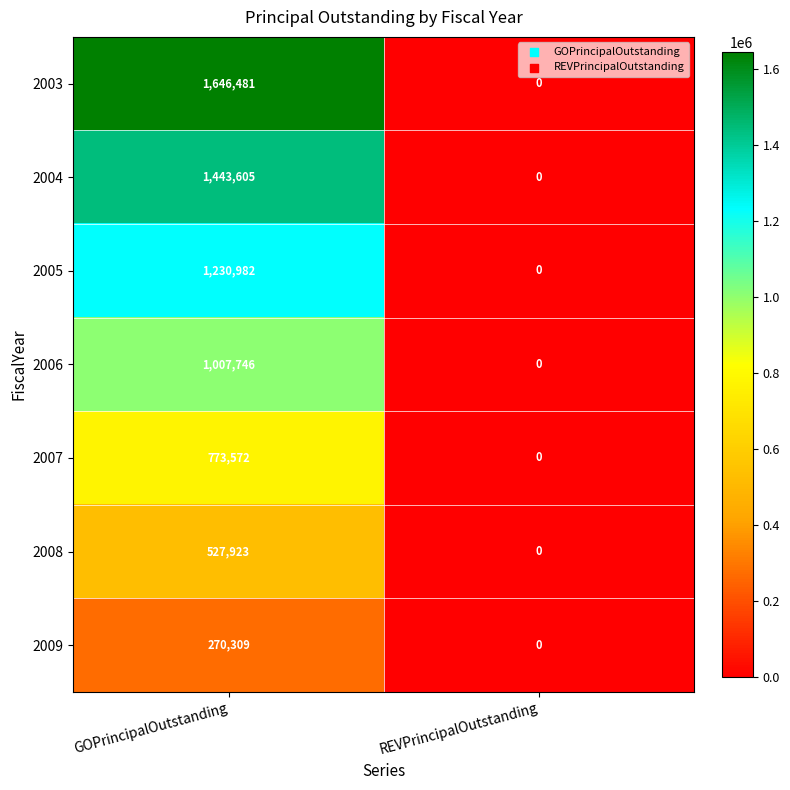

At GOPrincipalOutstanding, list the series in order from smallest to largest.

2009, 2008, 2007, 2006, 2005, 2004, 2003